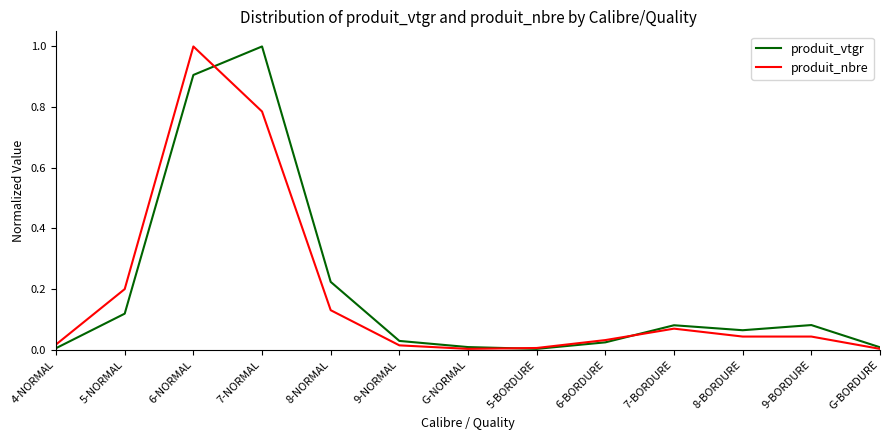

Rank the series by their average value, from lowest to highest.

produit_nbre, produit_vtgr